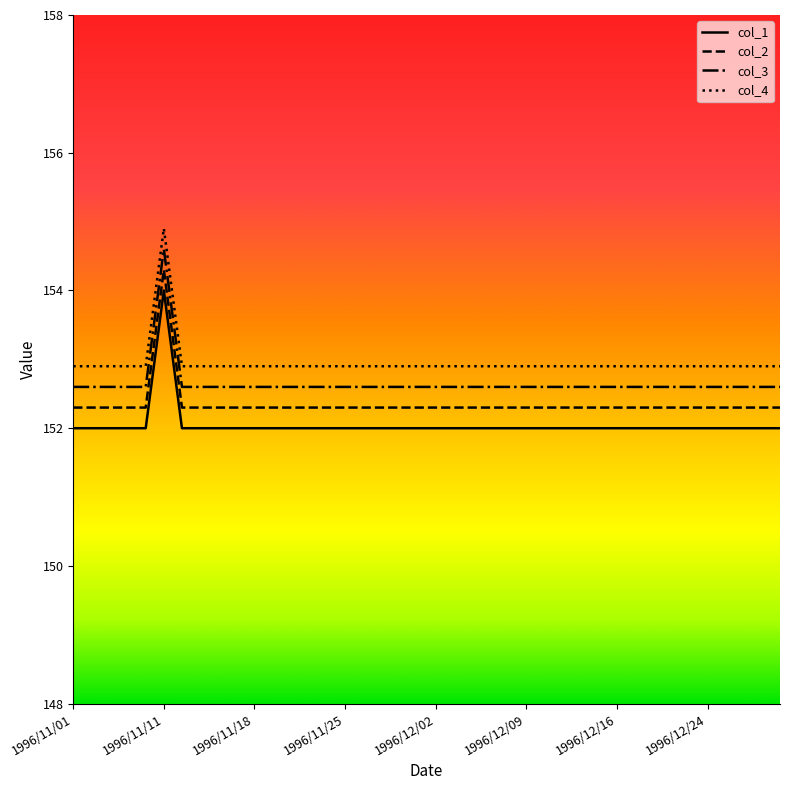

What is the difference between the maximum and minimum values in the col_1 series?

2.0